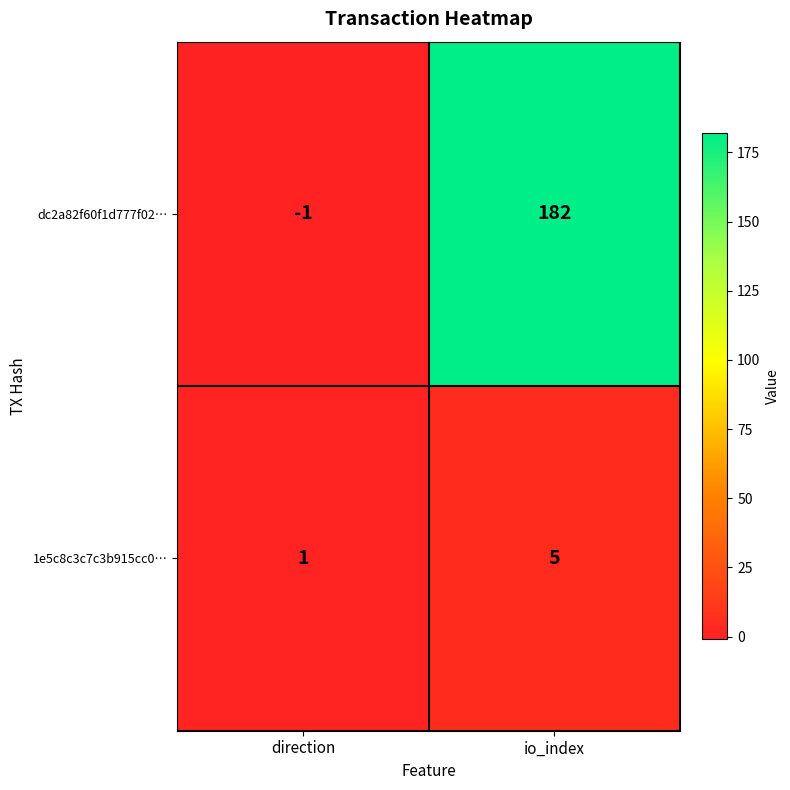

The value of dc2a82f60f1d777f02… at io_index is 182. True or false?

True